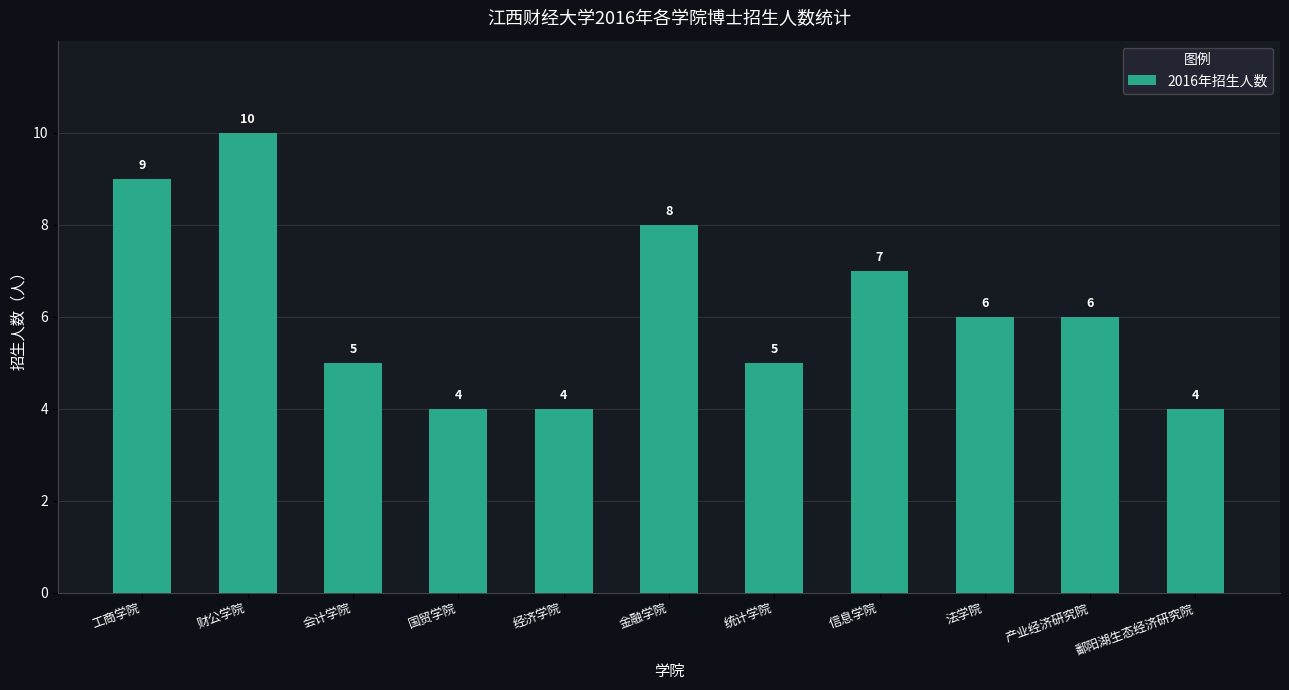

What is the value of the 8th bar from the left?

7